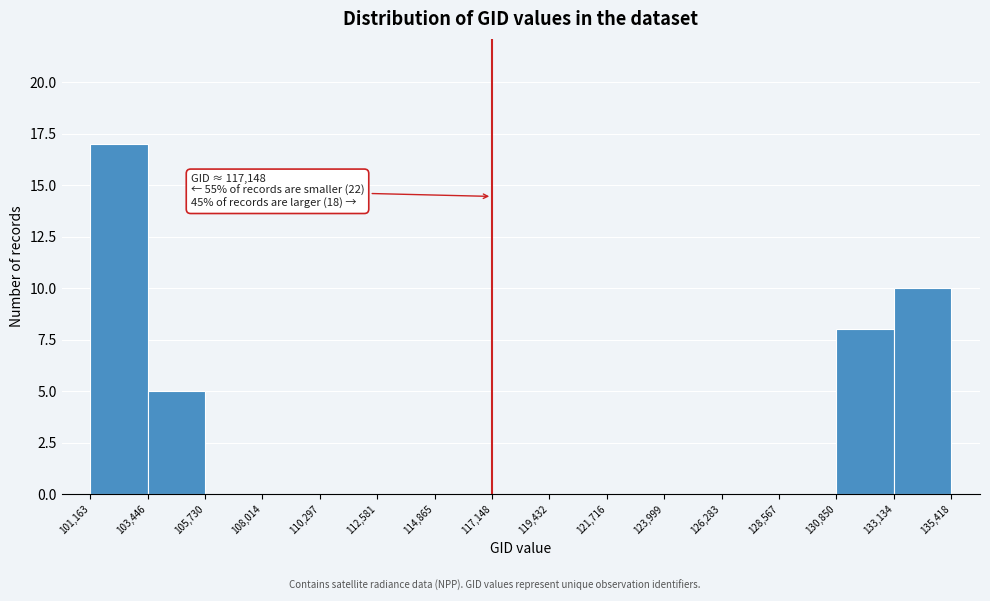

Which range on the x-axis has the tallest bar?

101,163 to 103,446